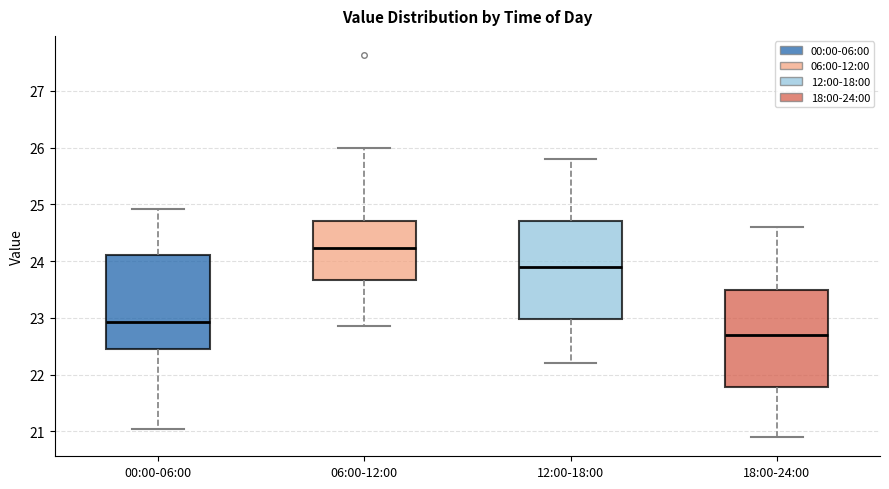

Reading left to right, transcribe this box plot: for each box, give where its median line is, the range the box spans, and where its two whiskers end, as read against the y-axis. The values are not printed on the chart, so give them approximately, as read against the axis.

00:00-06:00: median 22.9, box 22.5 to 24.1, whiskers 21.1 to 24.9
06:00-12:00: median 24.2, box 23.7 to 24.7, whiskers 22.9 to 26.0
12:00-18:00: median 23.9, box 23.0 to 24.7, whiskers 22.2 to 25.8
18:00-24:00: median 22.7, box 21.8 to 23.5, whiskers 20.9 to 24.6